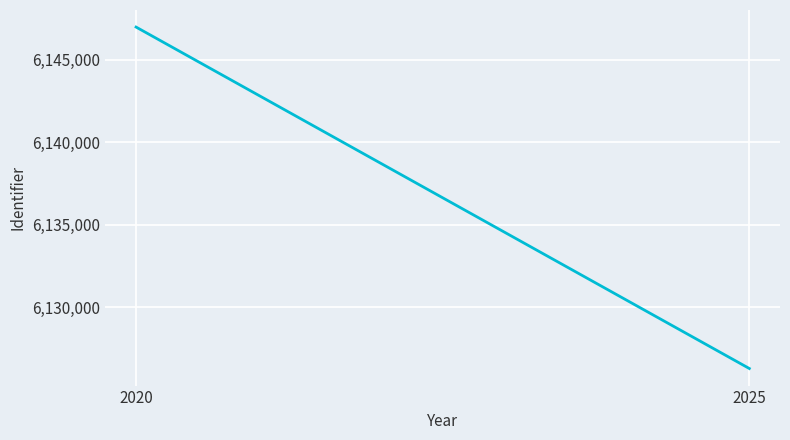

Where is the data nearest to the value 6136624?

2025